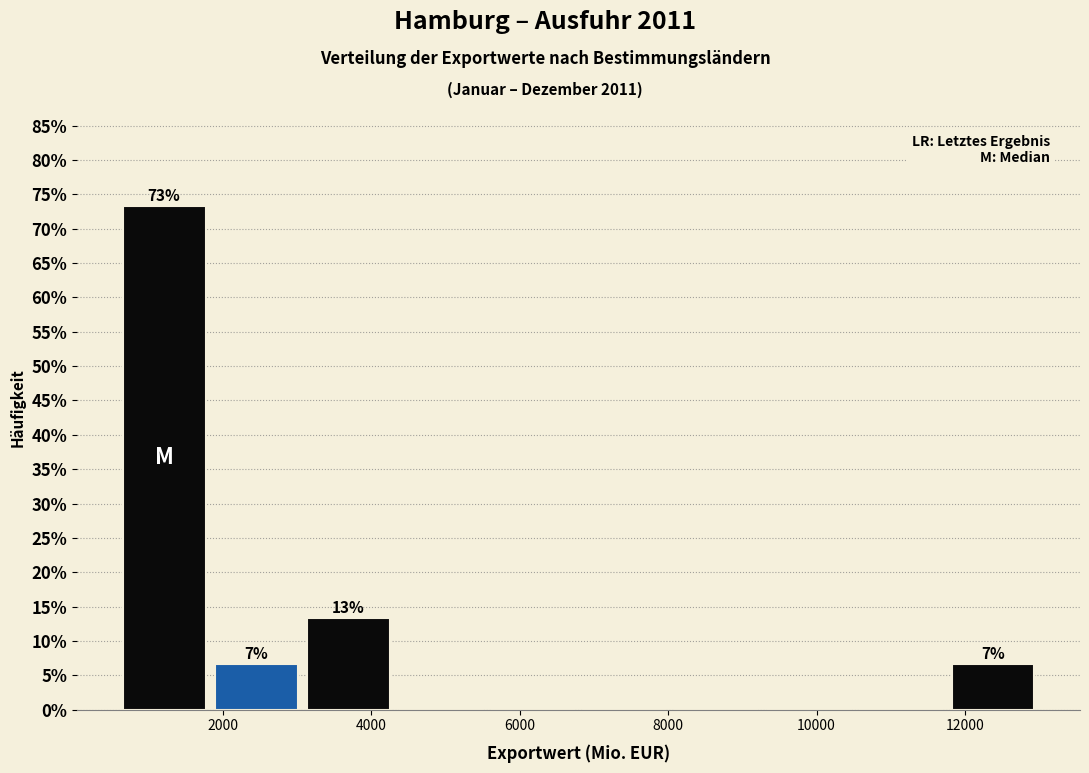

Which range on the x-axis has the tallest bar?

600 to 1800